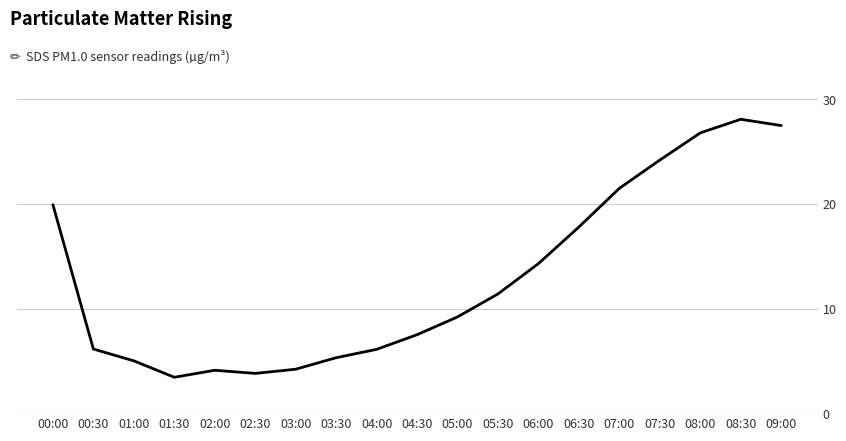

Which has a higher value, 07:30 or 08:30?

08:30